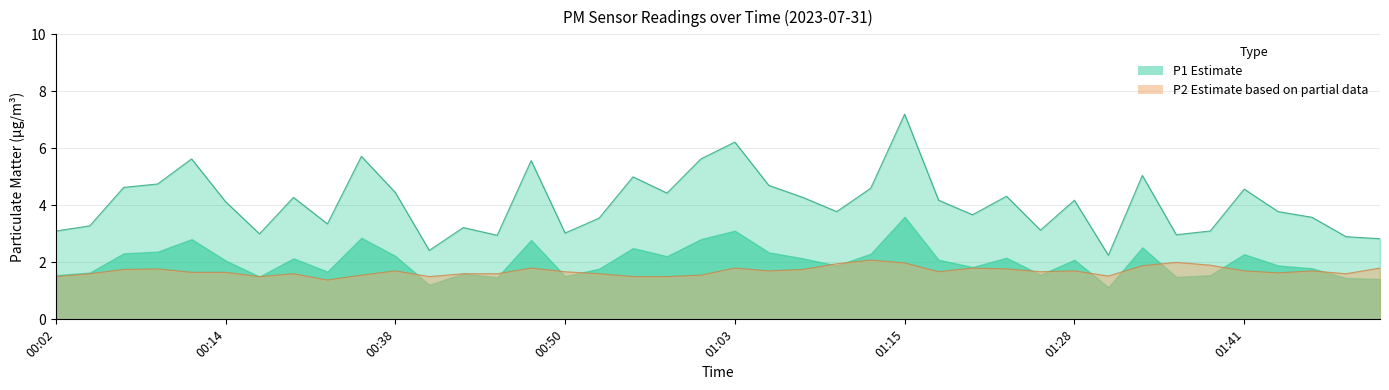

What is the average value of the P1 series?

4.1